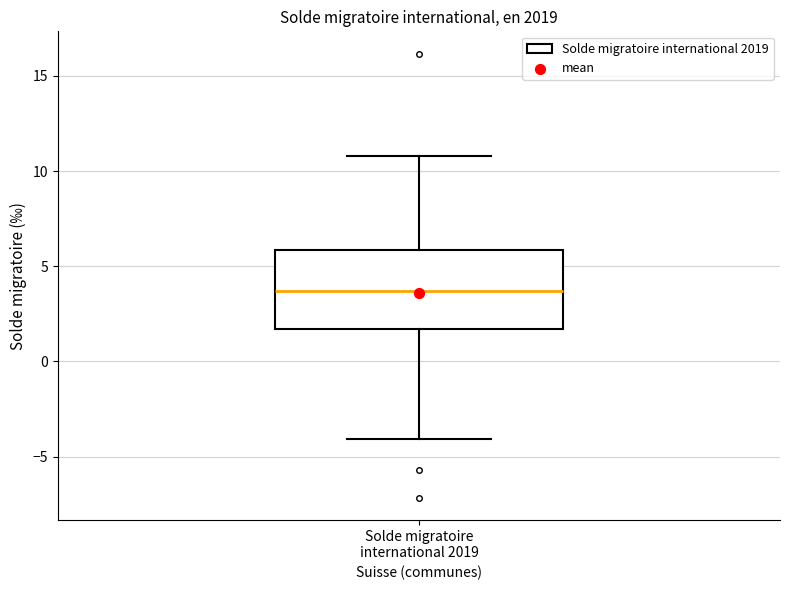

Transcribe this box plot: give where the median line is, the range the box spans, and where the two whiskers end, as read against the y-axis. The values are not printed on the chart, so give them approximately, as read against the axis.

median 3.5, box 1.5 to 6.0, whiskers -4.0 to 11.0